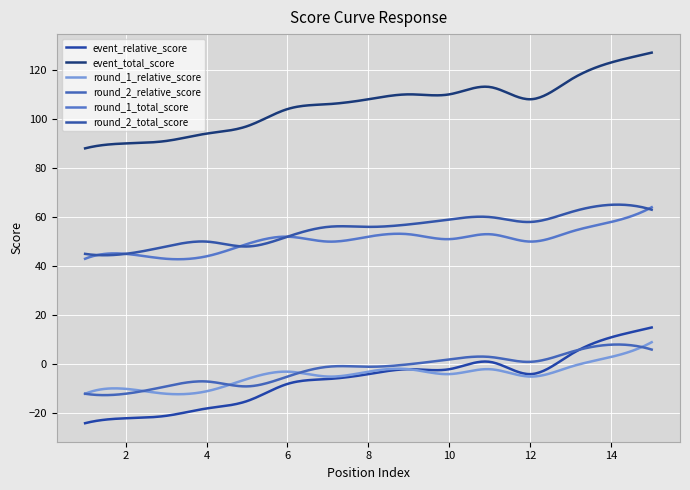

Does the chart have visible grid lines?

Yes